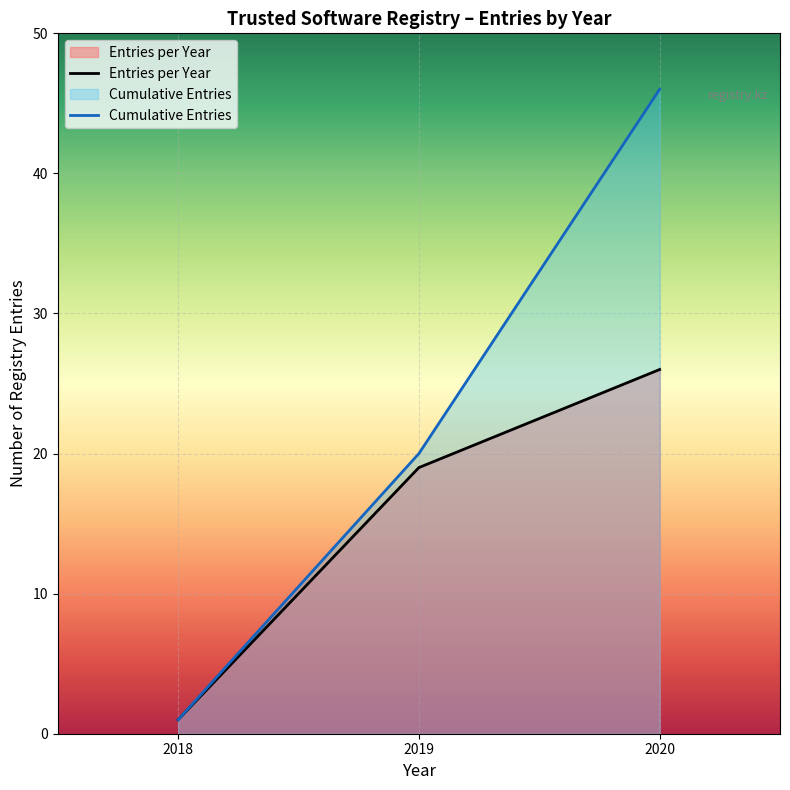

What is the difference between the second highest and minimum values in the Entries per Year series?

18